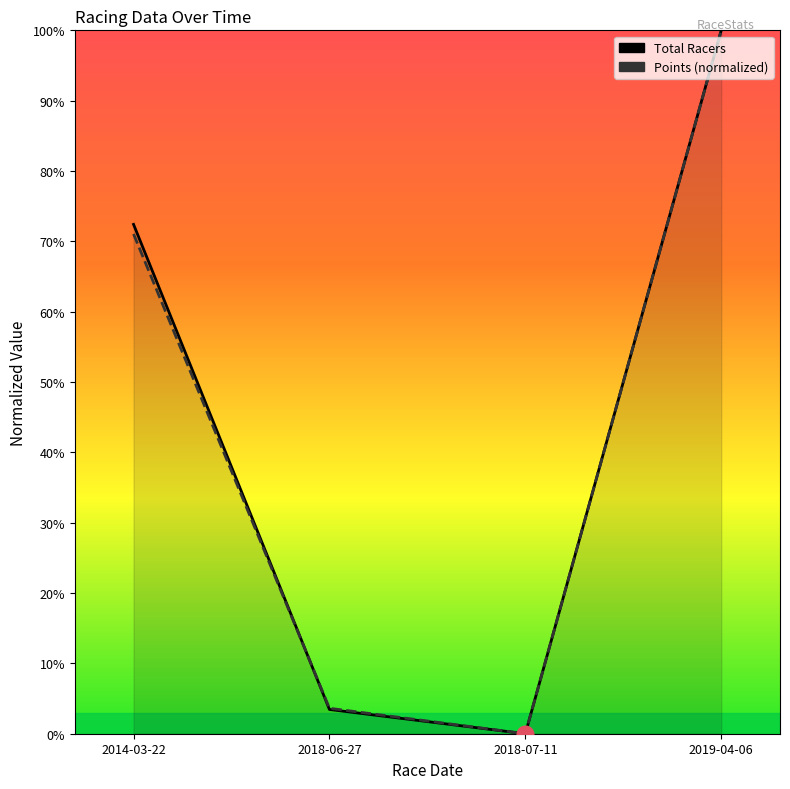

Is it true that Points equals 3.6 at 2018-06-27?

True